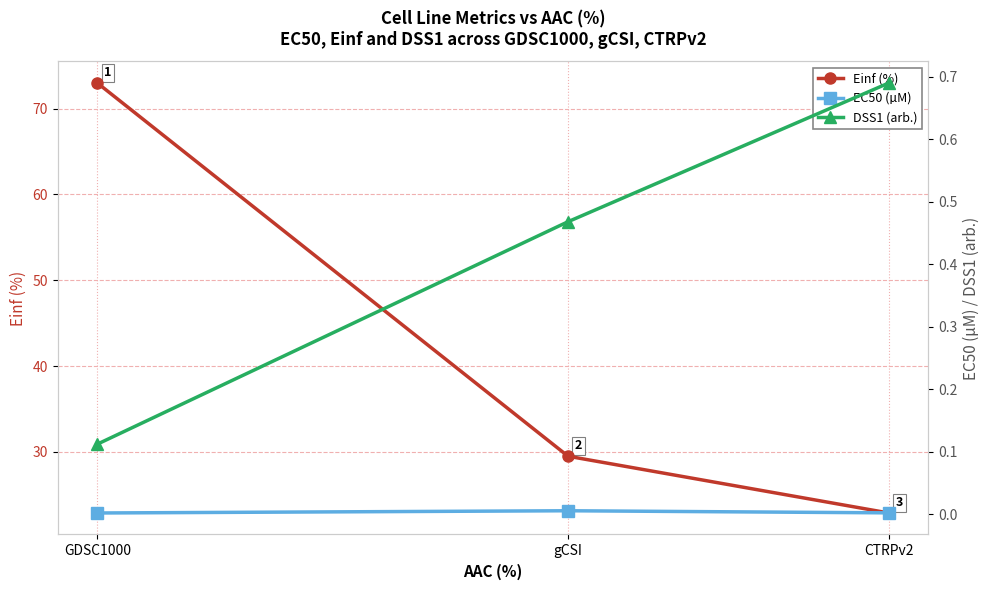

What is the total value across all series at GDSC1000?

73.1